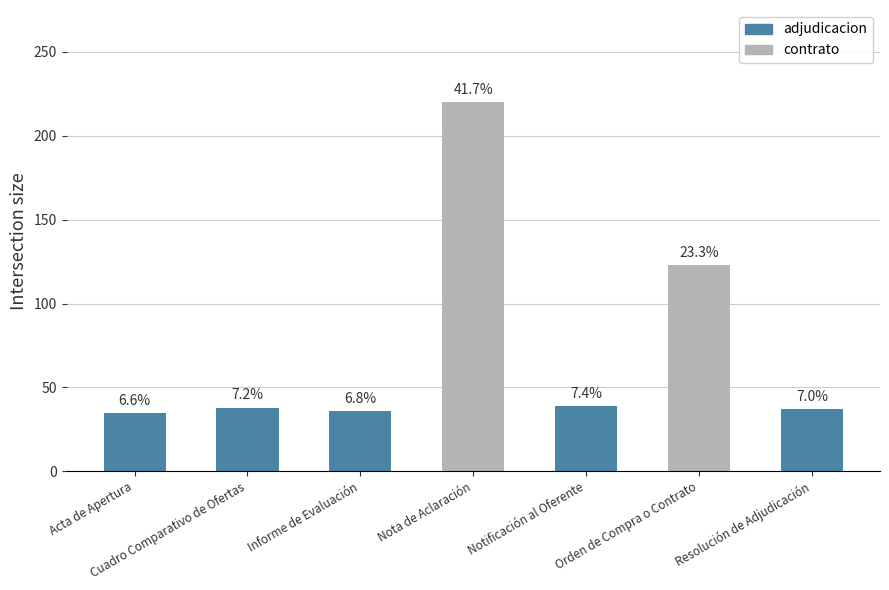

What position from the left is Orden de Compra o Contrato?

6